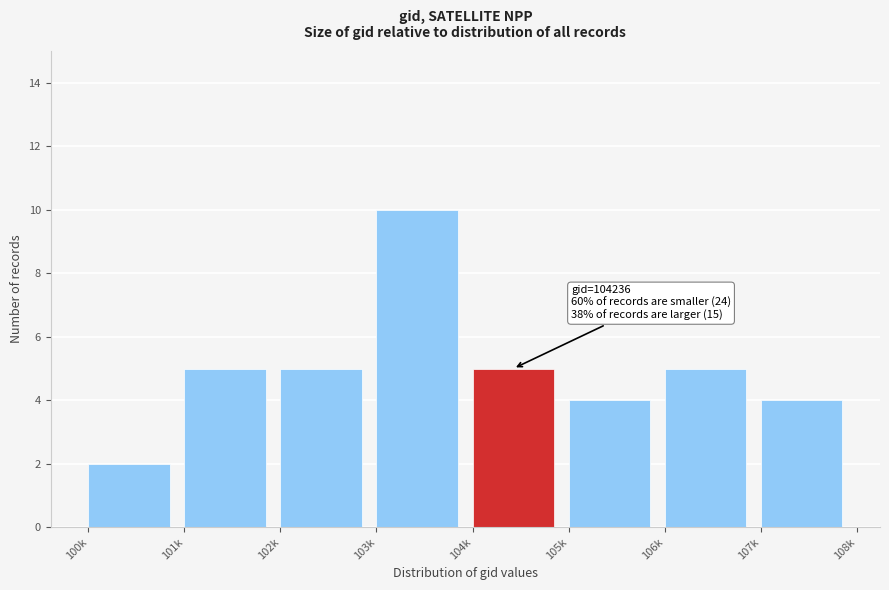

Reading left to right, transcribe all the data shown in this chart.

2	5	5	10	5	4	5	4